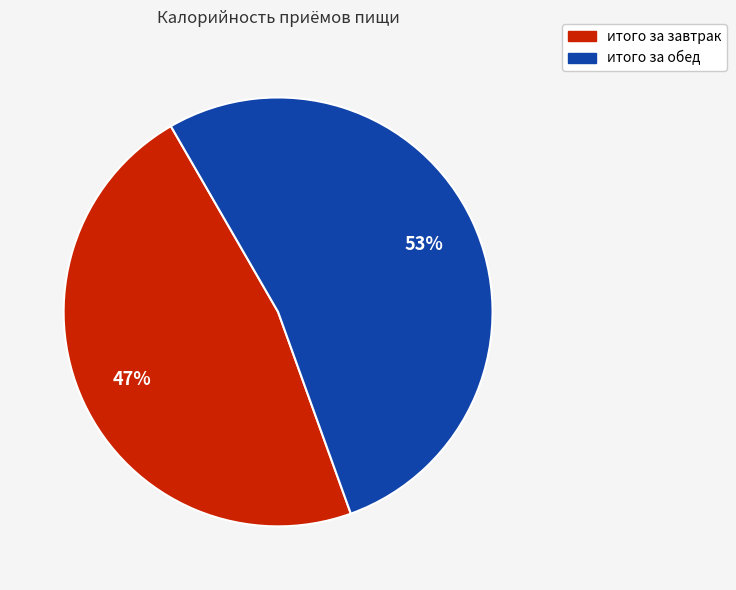

What percentage is the итого за завтрак slice, to the nearest percent?

47%